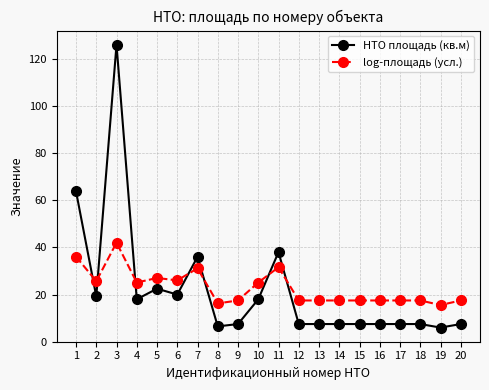

Is the value of log-площадь (усл.) at 9 greater than the value of НТО площадь (кв.м) at 1?

No